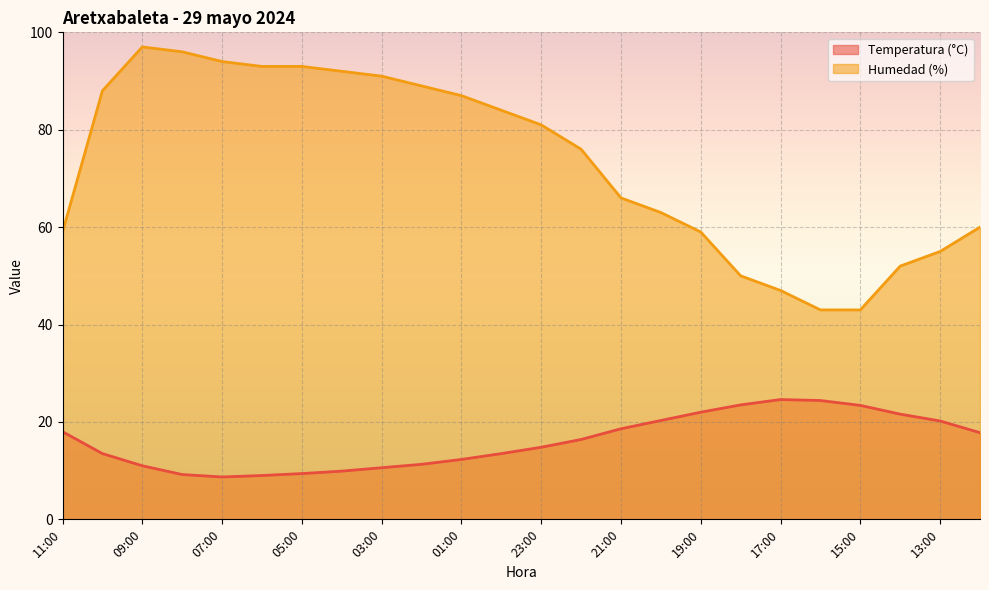

True or false: Temperatura (°C) and Humedad (%) cross at least once.

False